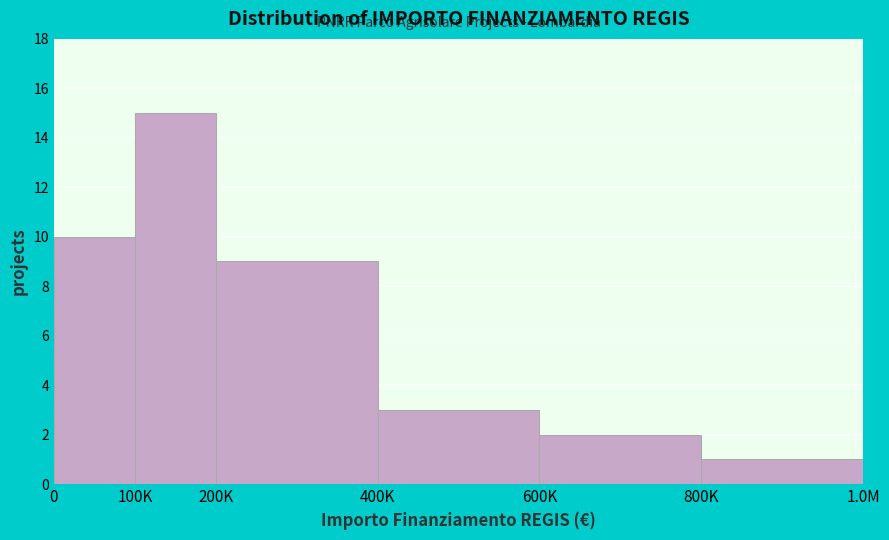

Reading right to left, list all the values displayed in this chart.

1	2	3	9	15	10